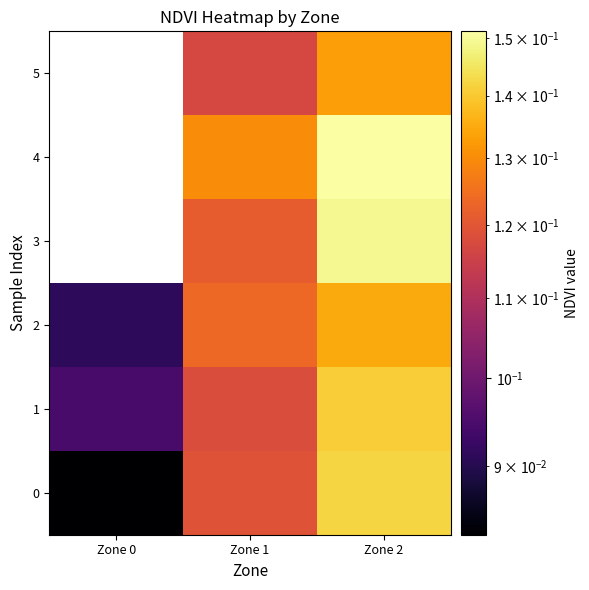

What is the lowest value of the 0 series?

0.1